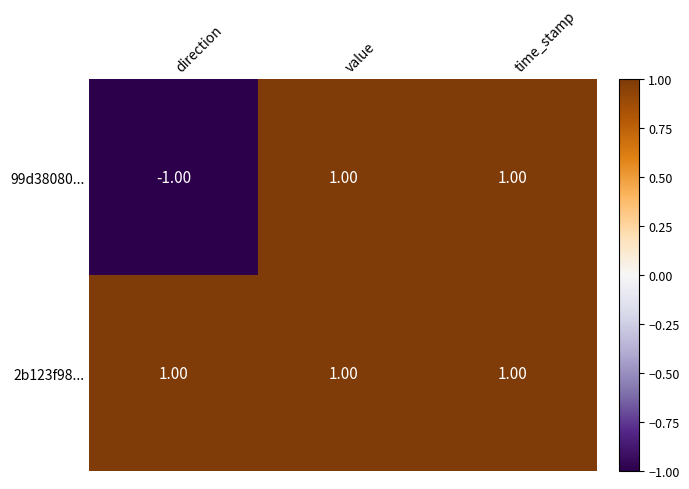

Which series has the largest range (max minus min)?

99d38080...